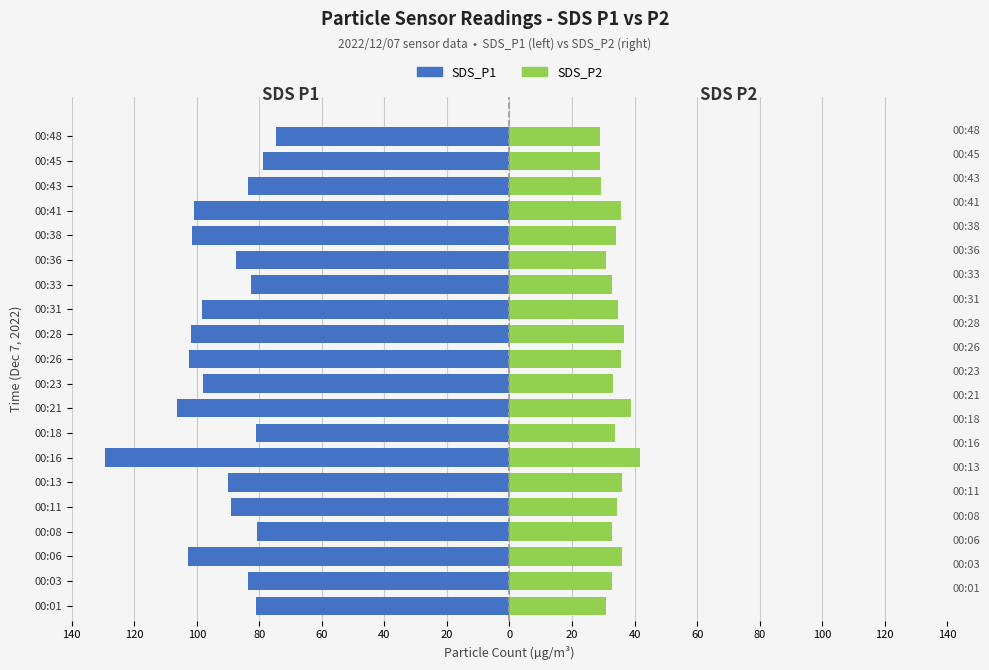

Between 00:16 and 00:45, which series saw the biggest shift?

SDS_P1